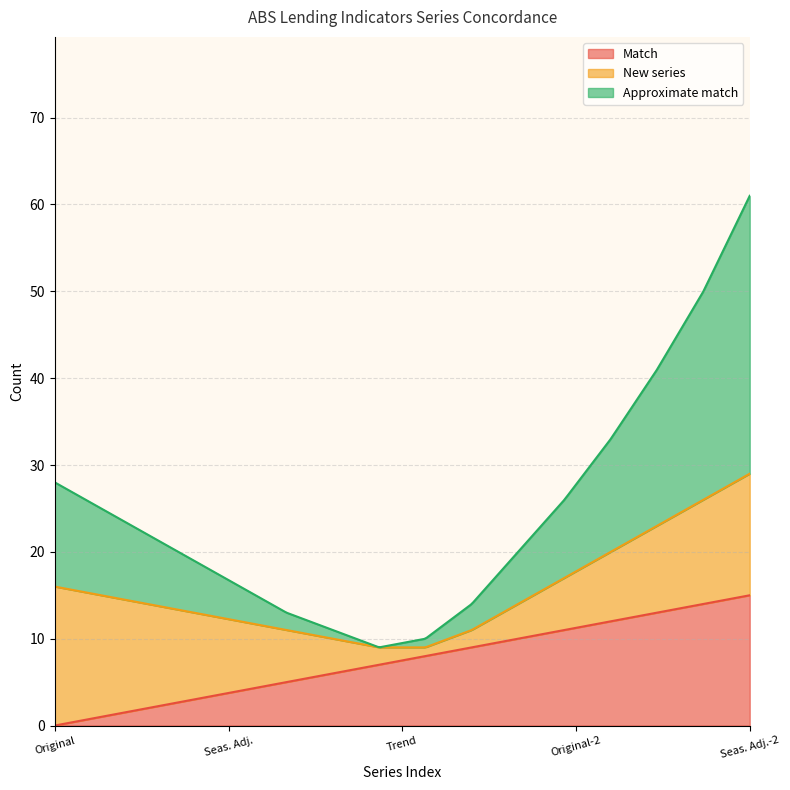

Reading left to right, what are all the values shown in this chart?

Match: 0	1	2	3	4	5	6	7	8	9	10	11	12	13	14	15
New series: 16	14	12	10	8	6	4	2	1	2	4	6	8	10	12	14
Approximate match: 12	10	8	6	4	2	1	0	1	3	6	9	13	18	24	32